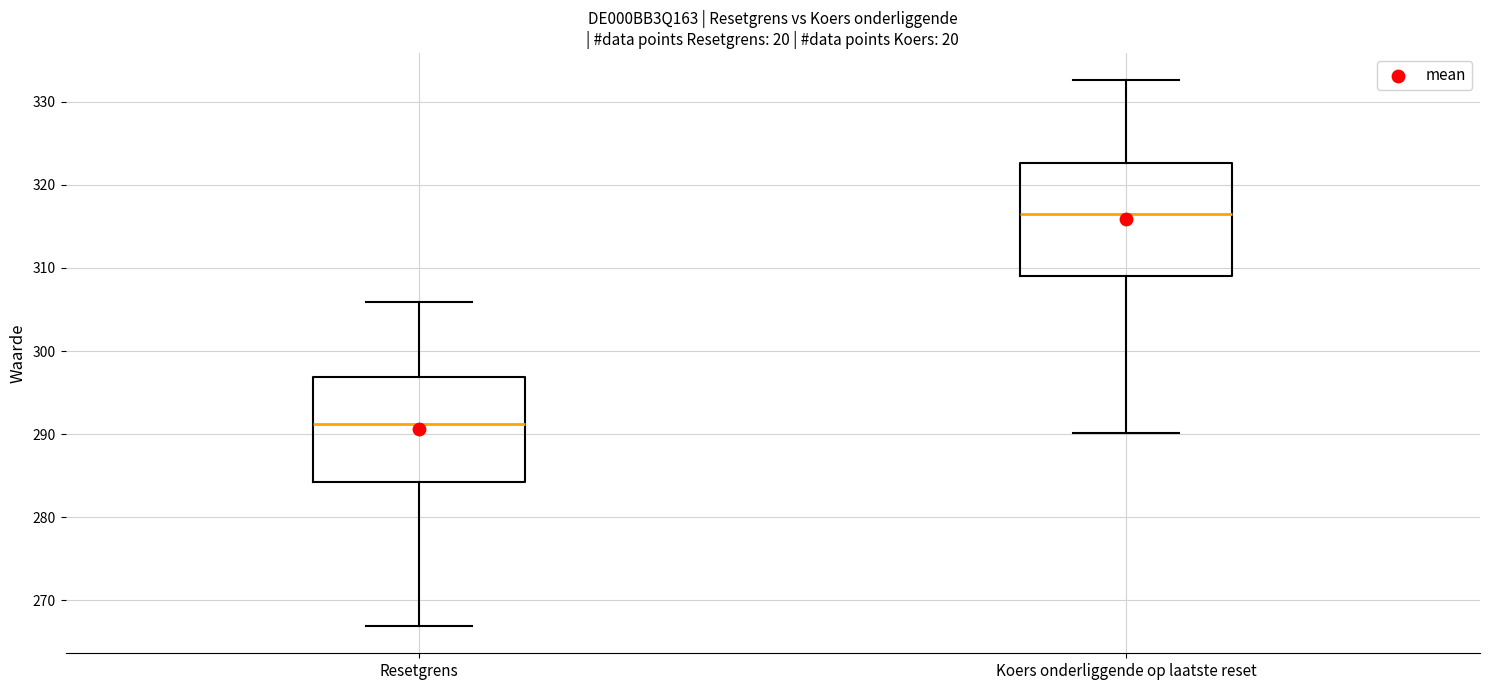

Reading left to right, read every box against the y-axis: the position of its median line, the range the box covers, and the ends of its whiskers. The values are not printed on the chart, so give them approximately, as read against the axis.

Resetgrens: median 291, box 284 to 297, whiskers 267 to 306
Koers onderliggende op laatste reset: median 316, box 309 to 323, whiskers 290 to 333